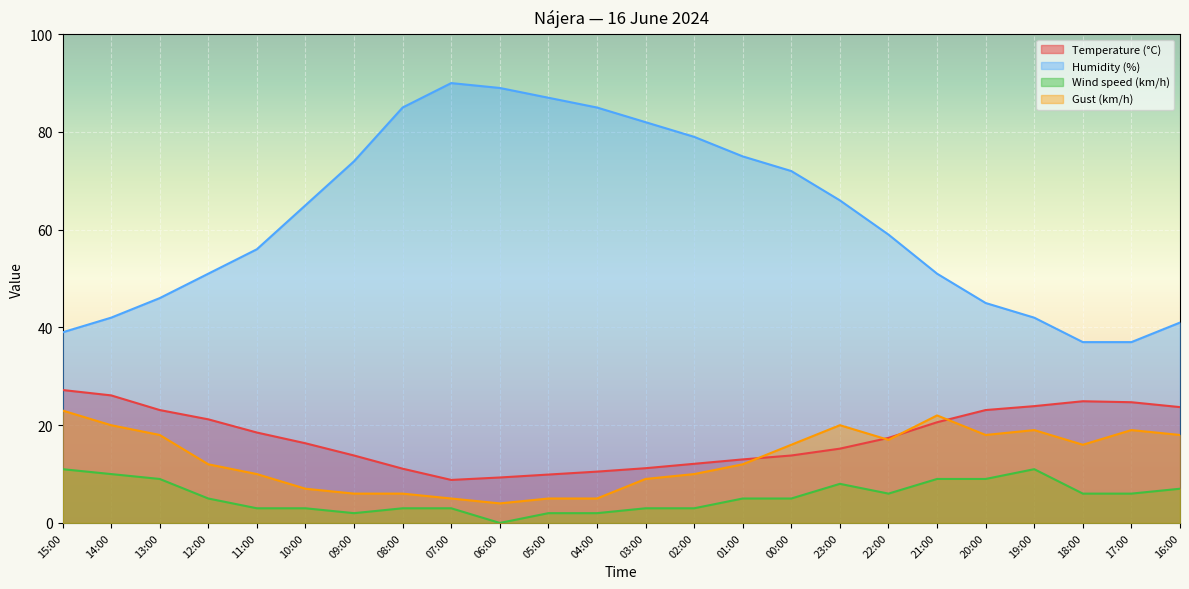

Between 19:00 and 22:00, which is larger?

19:00